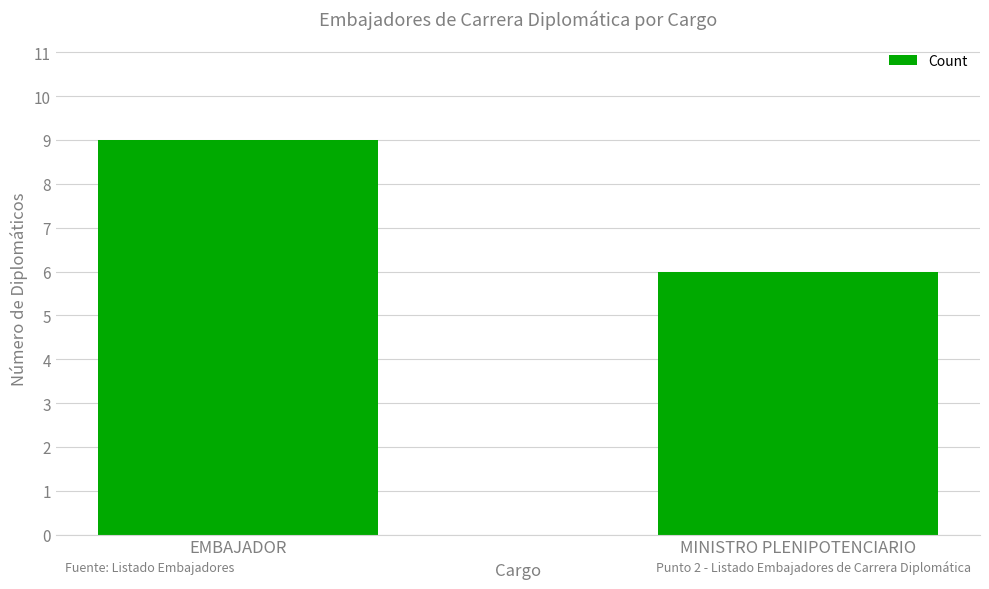

The value at MINISTRO PLENIPOTENCIARIO is 6. True or false?

True